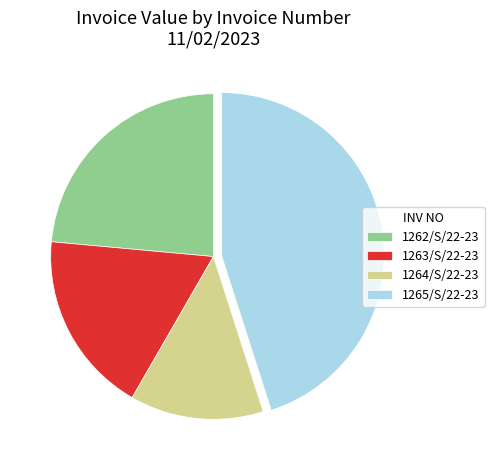

What is the smallest slice in the pie chart?

1264/S/22-23